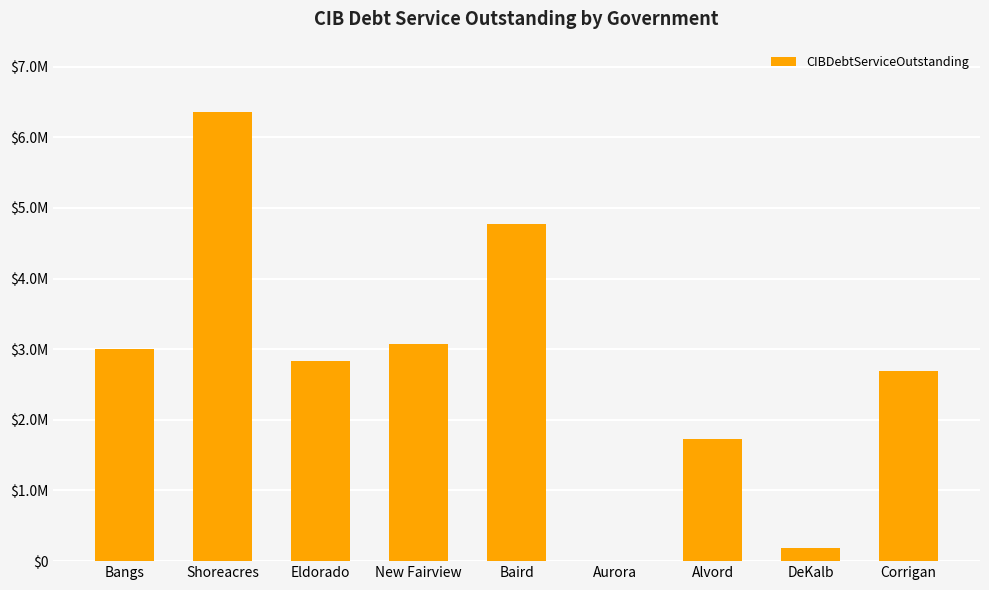

Which has a higher value, Shoreacres or DeKalb?

Shoreacres